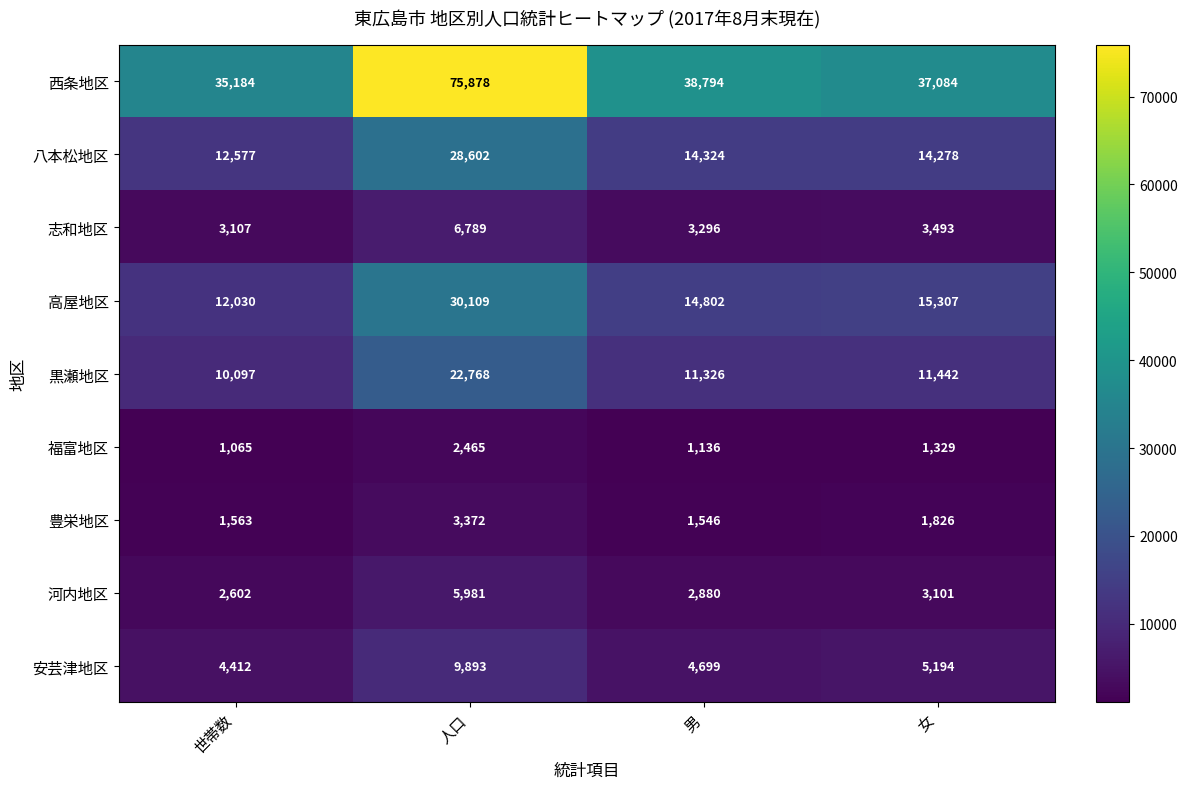

Between 世帯数 and 男, which series saw the biggest shift?

西条地区